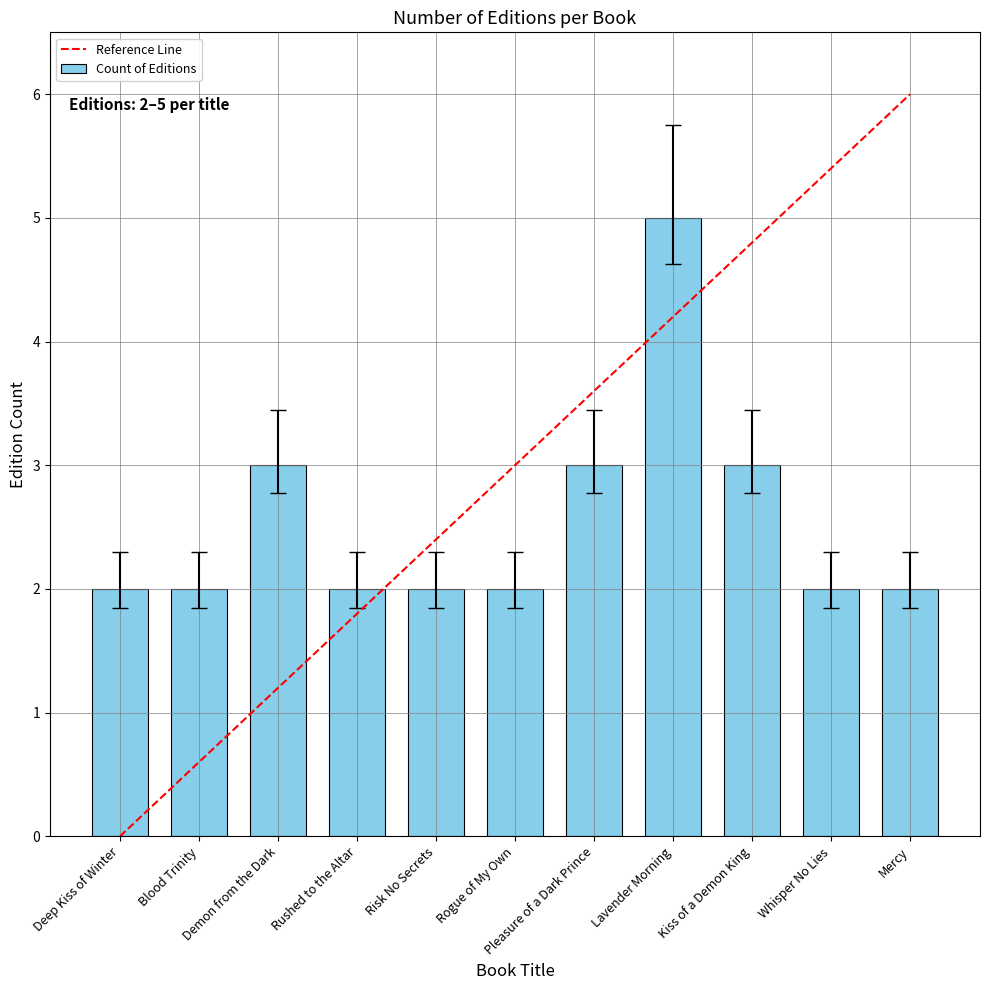

What position from the left is Blood Trinity?

2